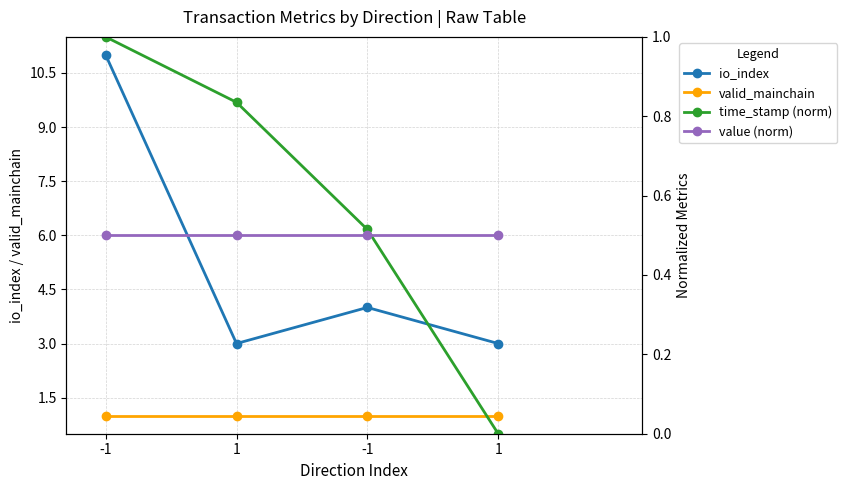

At which category does the chart reach its peak across all series?

-1